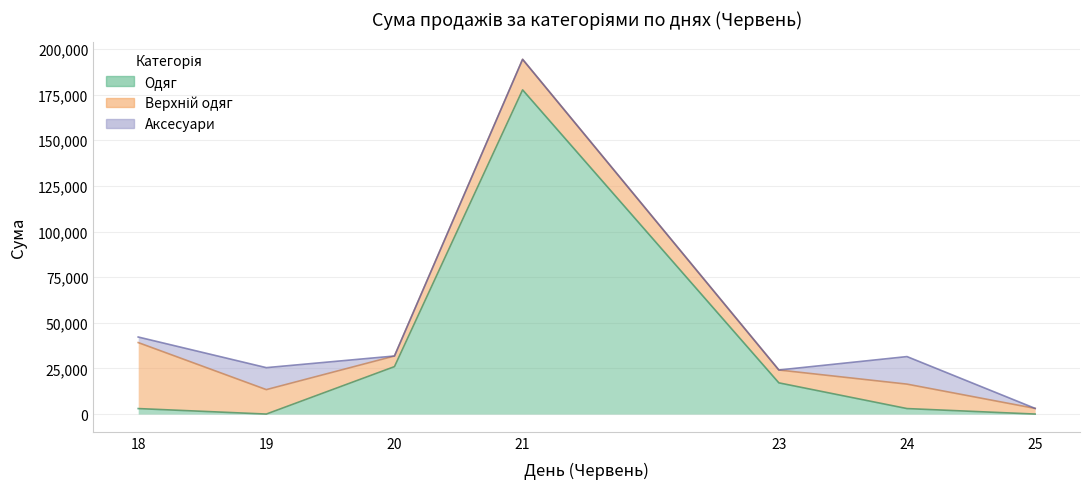

True or false: Верхній одяг has more than 1 interior local peaks.

True